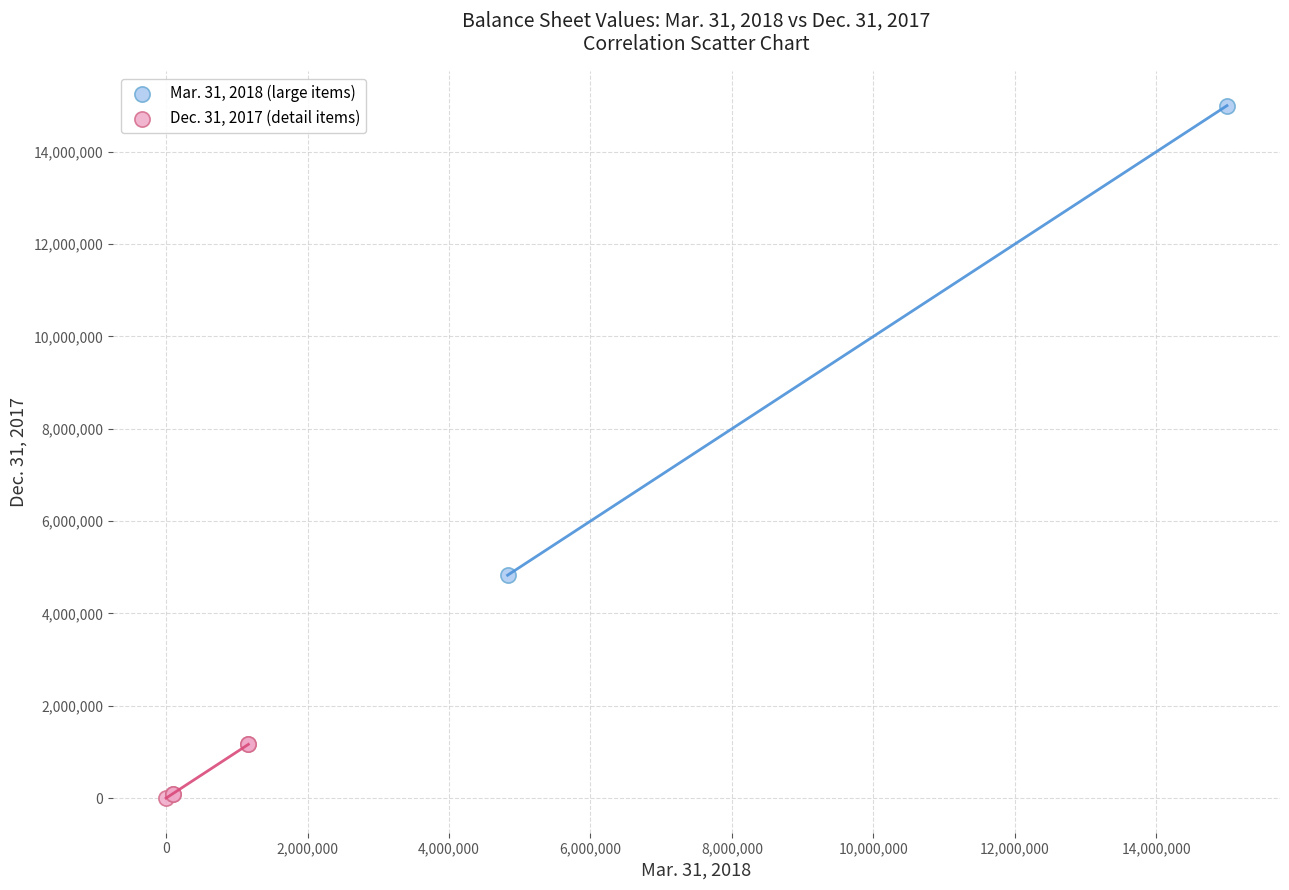

What are all the series names shown in the legend?

Mar. 31, 2018 (large items), Dec. 31, 2017 (detail items)